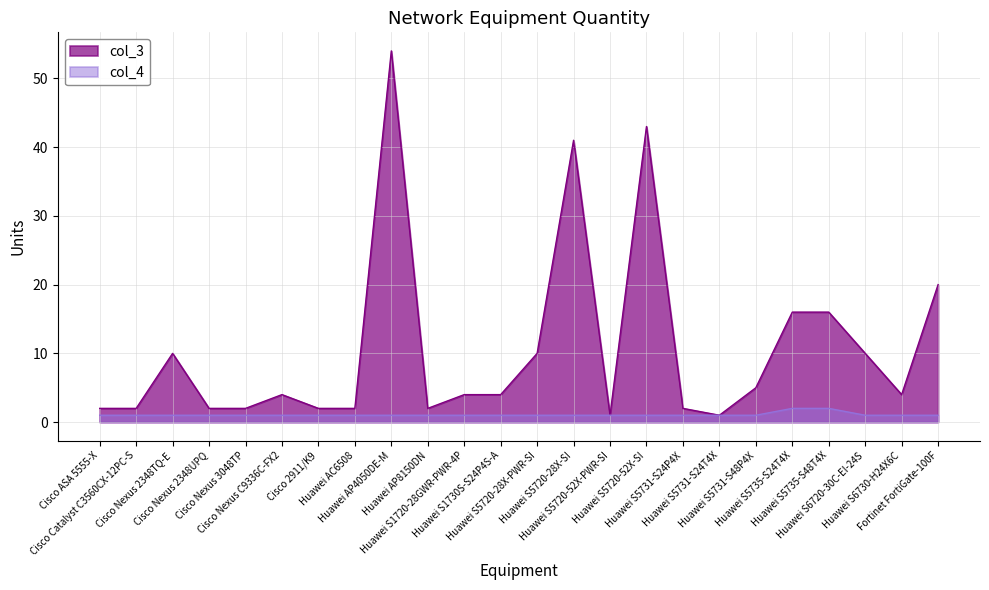

Reading left to right, transcribe all the data shown in this chart.

col_3: 2	2	10	2	2	4	2	2	54	2	4	4	10	41	1	43	2	1	5	16	16	10	4	20
col_4: 1	1	1	1	1	1	1	1	1	1	1	1	1	1	1	1	1	1	1	2	2	1	1	1